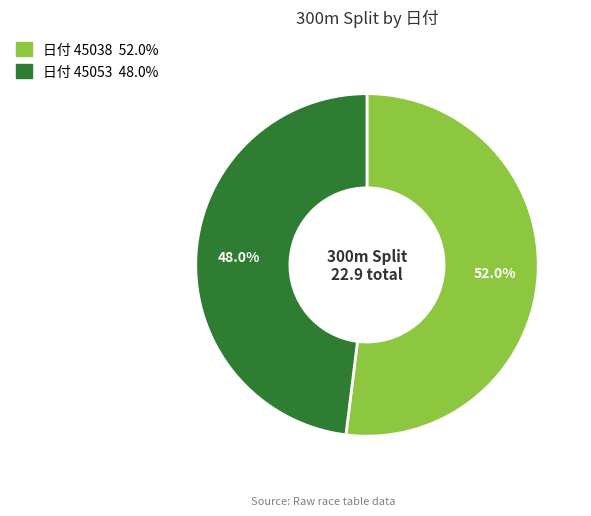

Does any single category account for the majority?

Yes